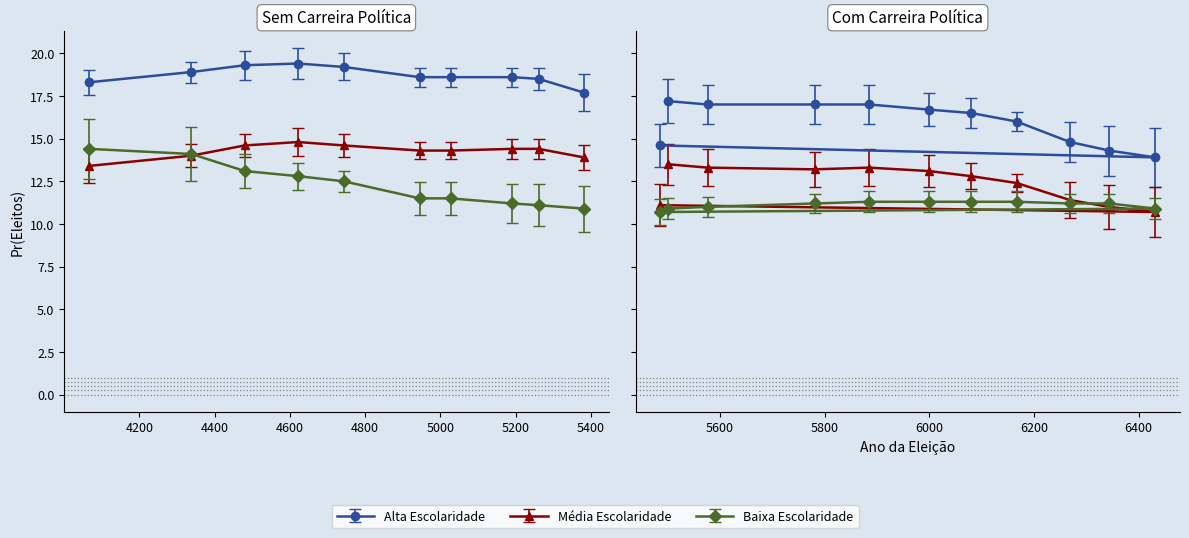

The load series shows 2.2 at 11. True or false?

False